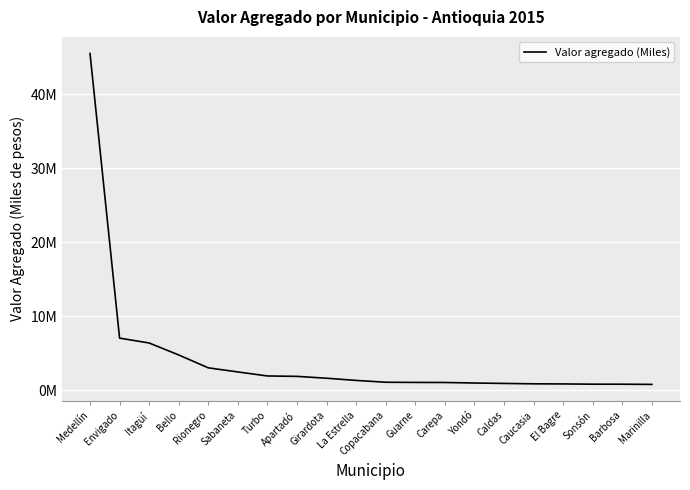

Is this an area chart (filled region under the line)?

No